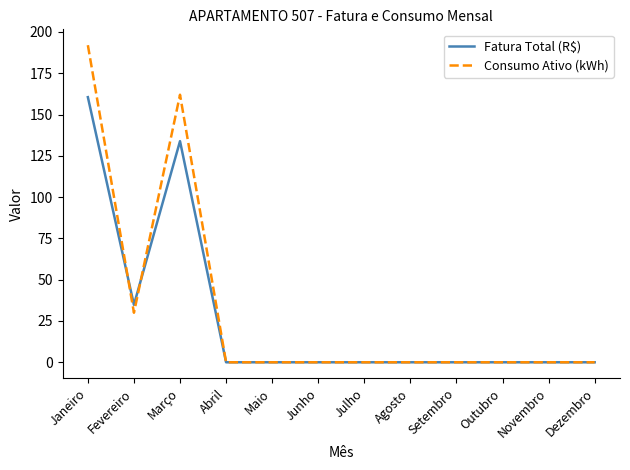

What is the average value of the Consumo Ativo (kWh) series?

32.0